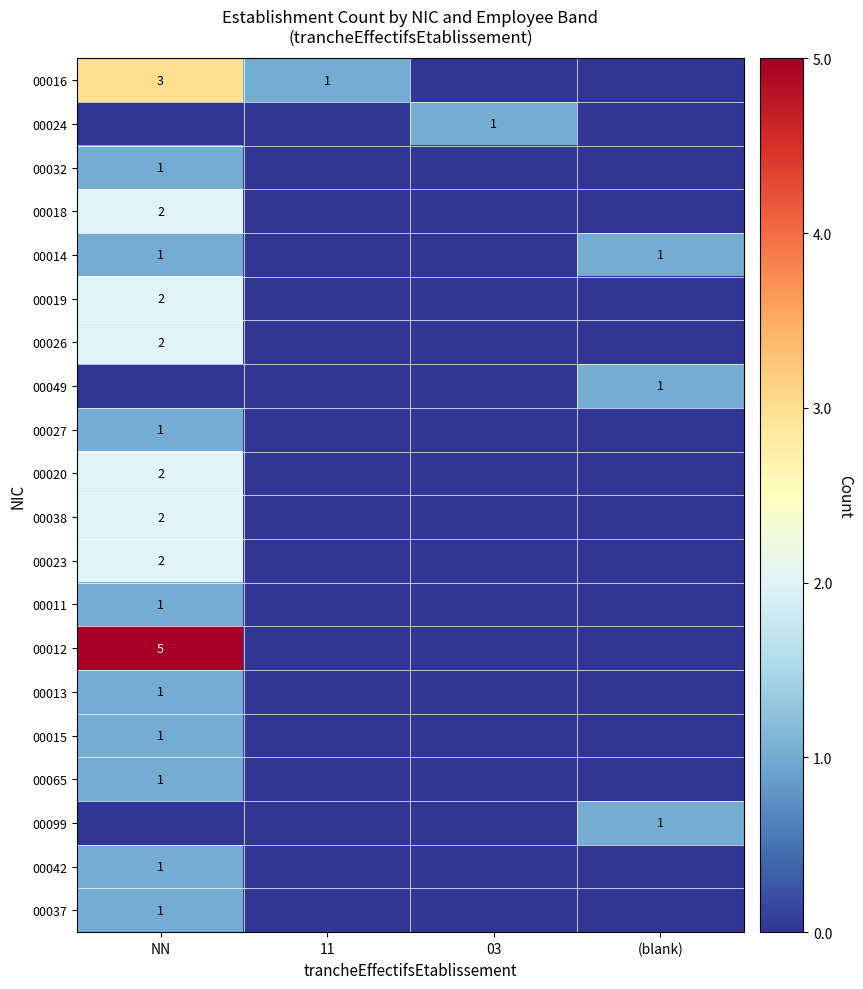

The value of 00024 at 03 is 1. True or false?

True